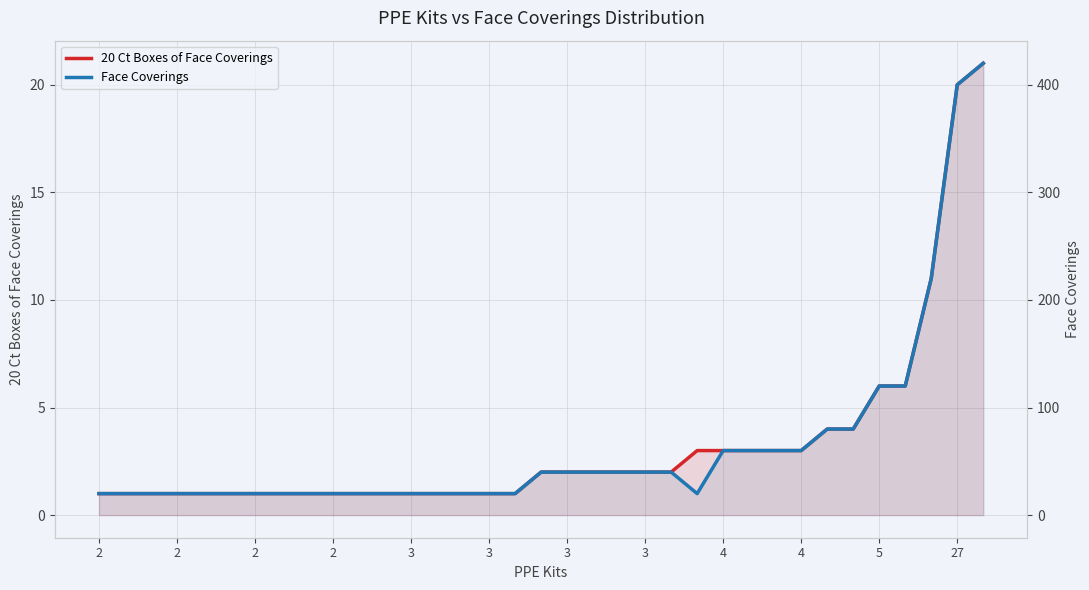

What is the label of the 12th point from the left?

27